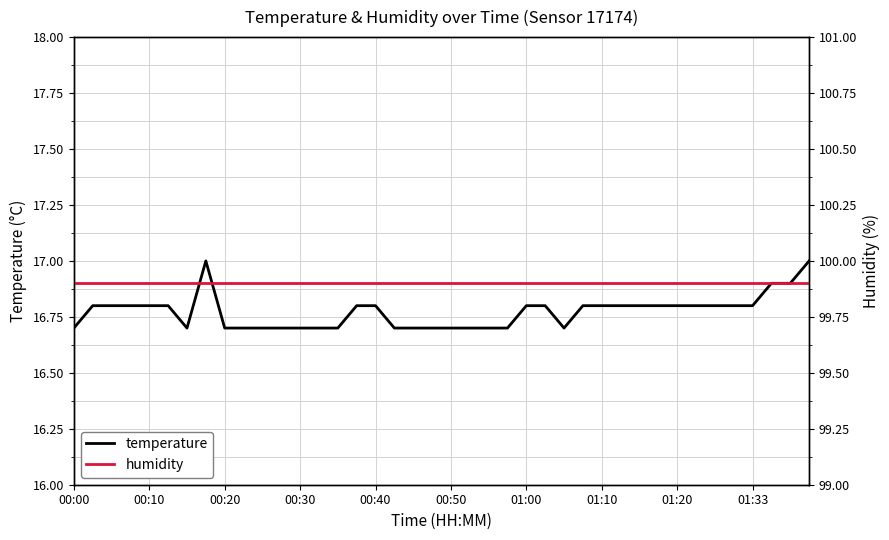

What is the highest value of the temperature series?

17.0